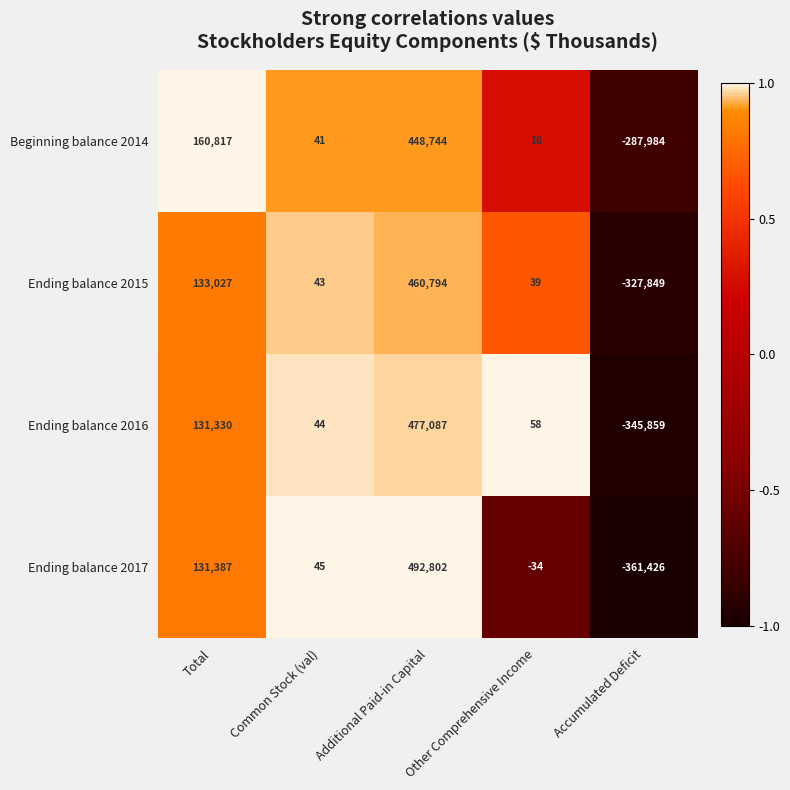

Rank the series at Additional Paid-in Capital from lowest to highest value.

Beginning balance 2014, Ending balance 2015, Ending balance 2016, Ending balance 2017